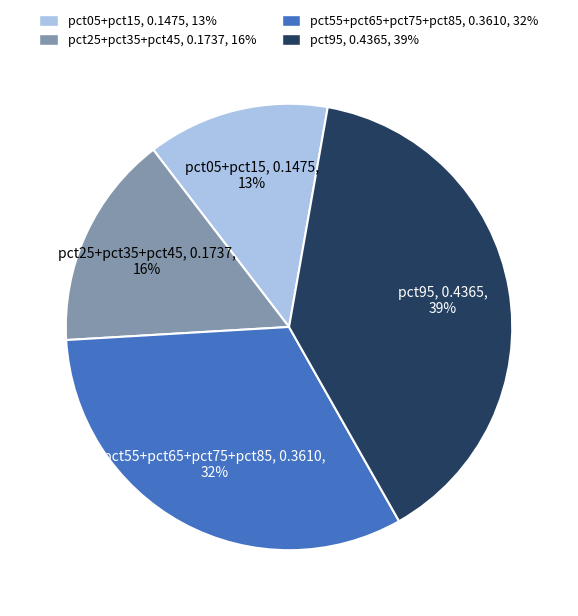

Rank the categories by value from highest to lowest.

pct95, pct55+pct65+pct75+pct85, pct25+pct35+pct45, pct05+pct15